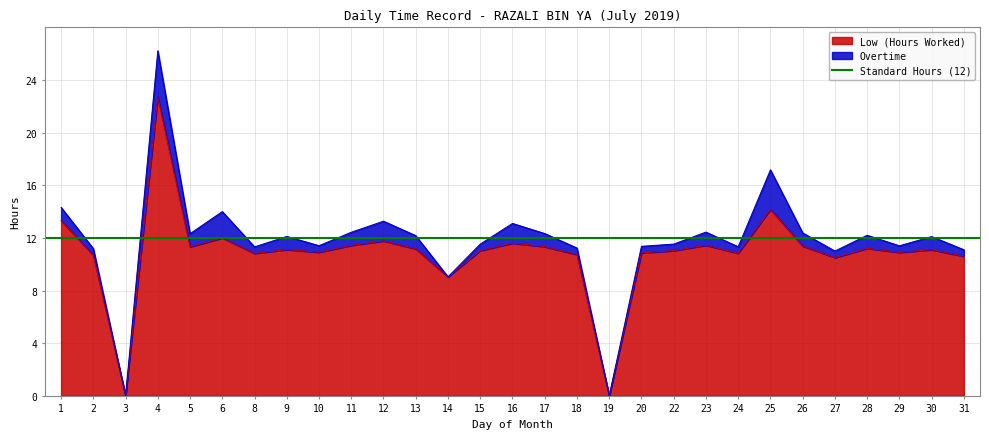

What is the difference between the maximum and minimum values?

22.7